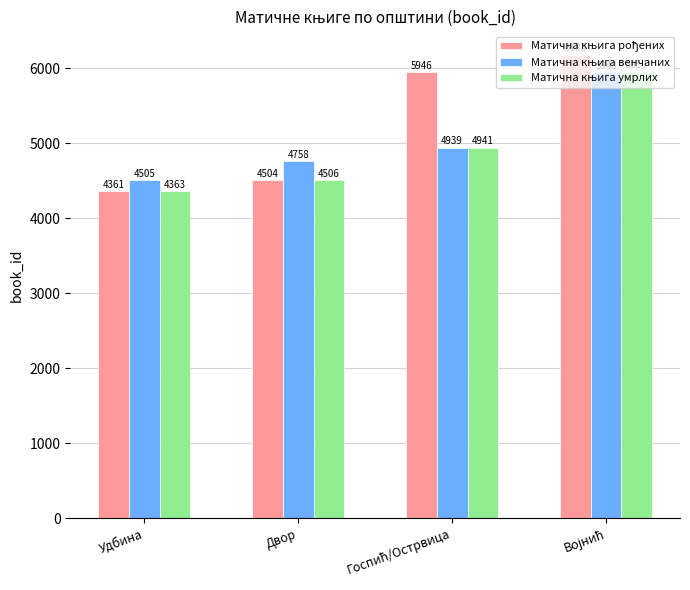

Does the chart contain stacked bars?

No